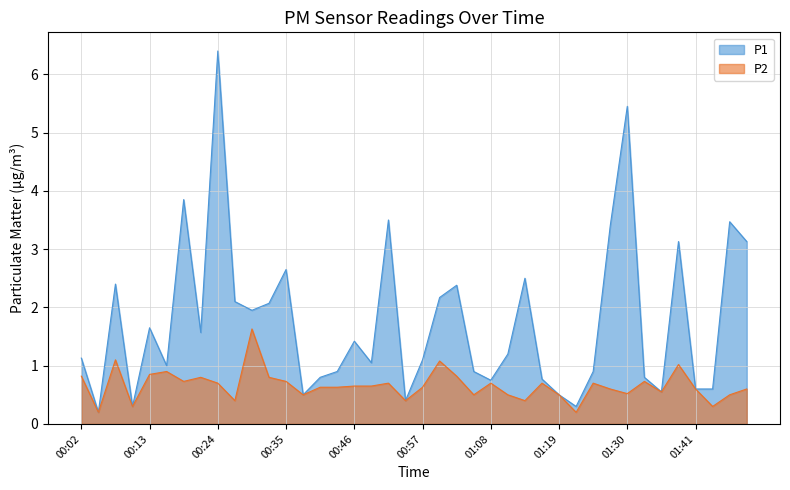

How many interior local valleys does the P2 series have?

12